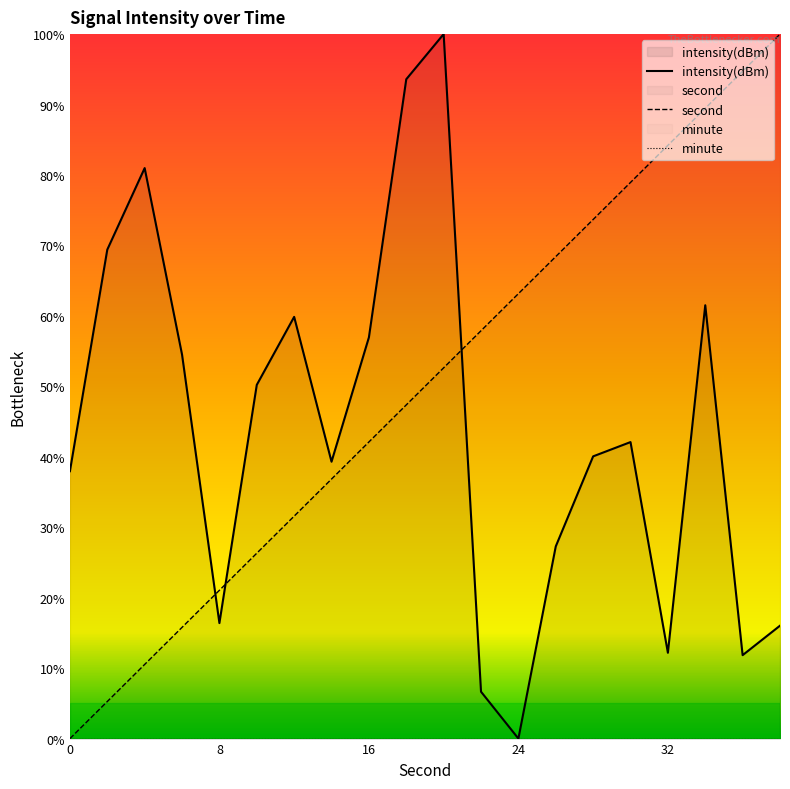

How many intersections are there between intensity(dBm) and second?

3